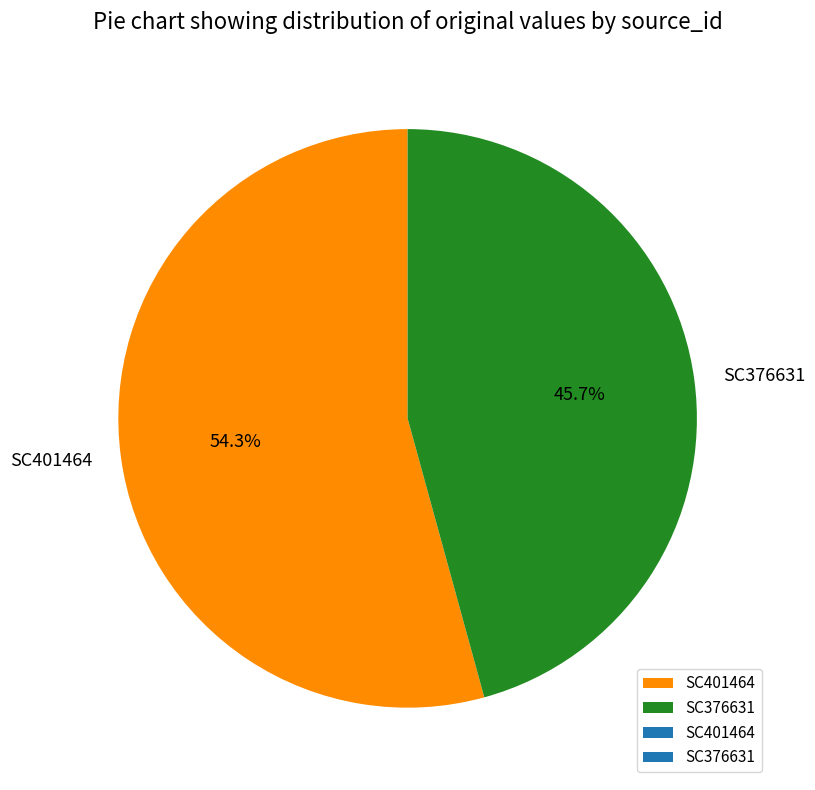

To the nearest percent, what is the difference between the largest and smallest slice percentages?

9%